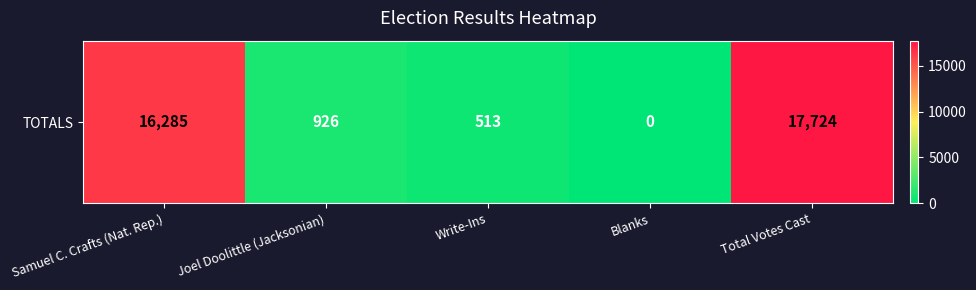

At which category does the chart reach its peak across all series?

Total Votes Cast